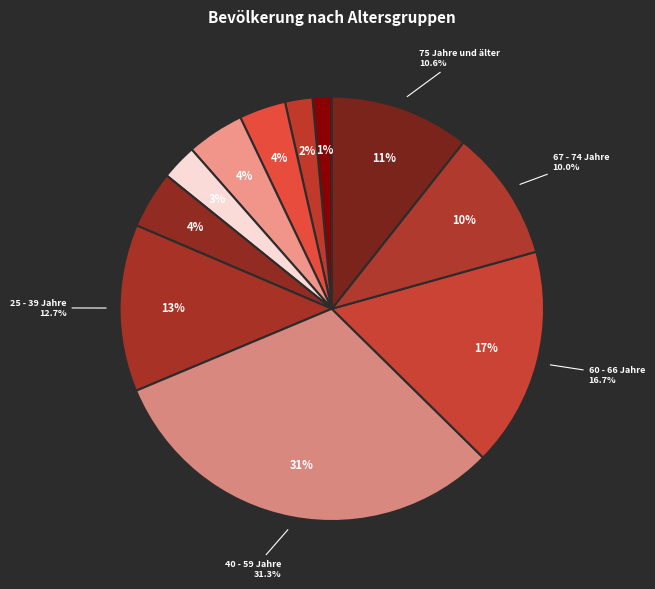

Which slice is the smallest?

unter 3 Jahren